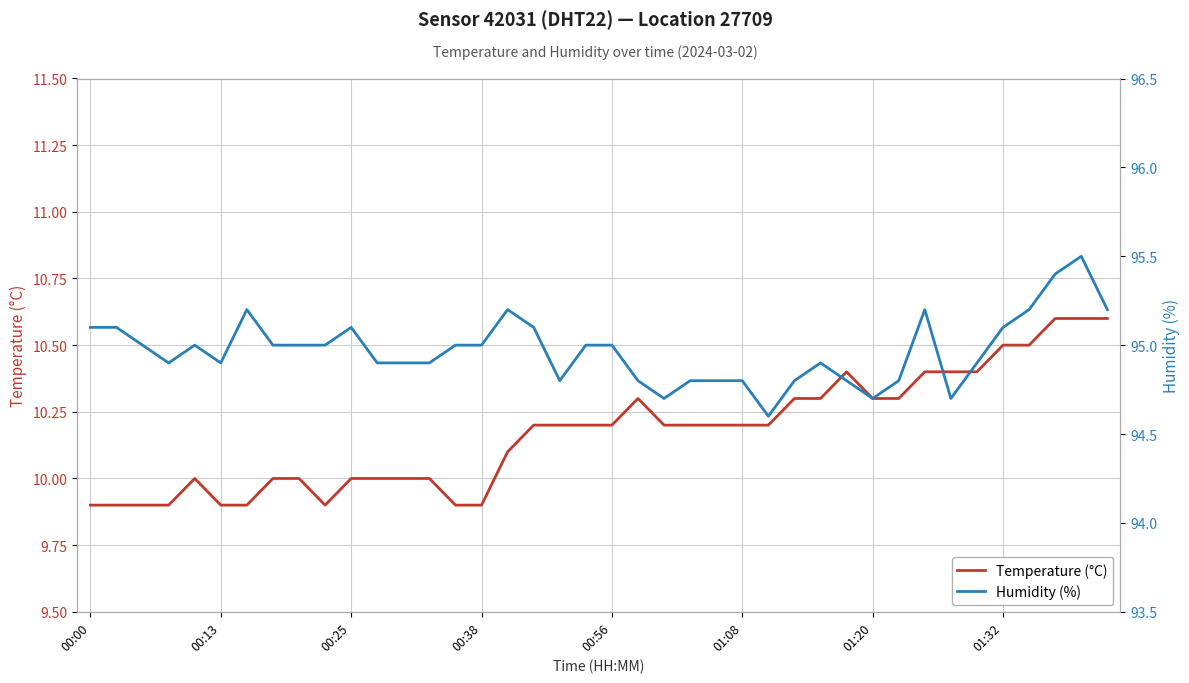

True or false: Temperature (°C) has more than 1 interior local peaks.

True